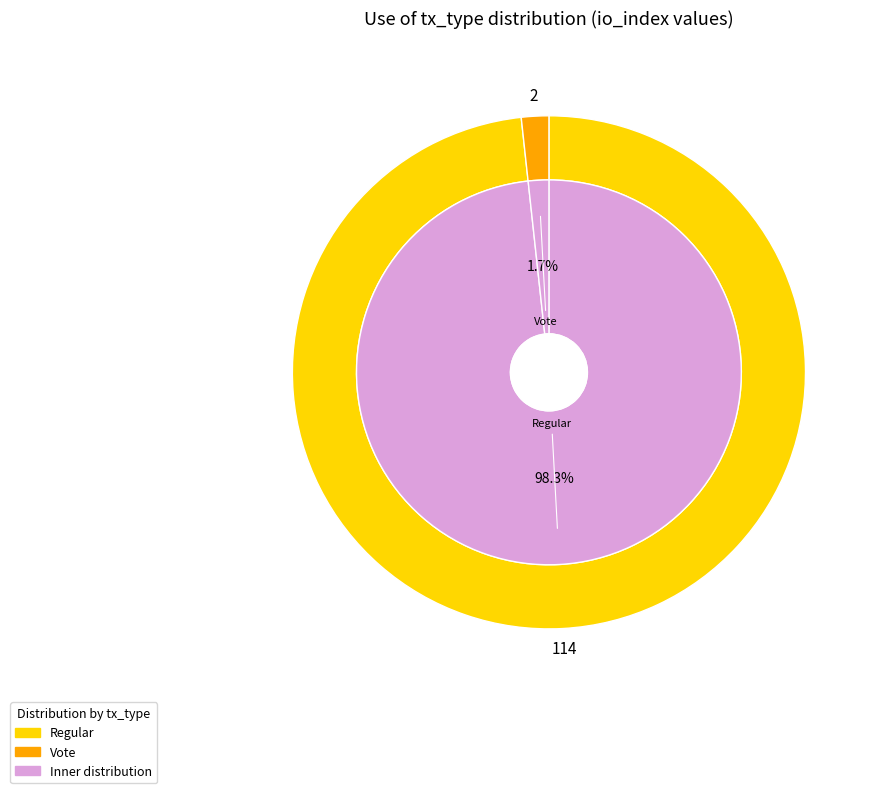

Which slice is the largest?

Regular